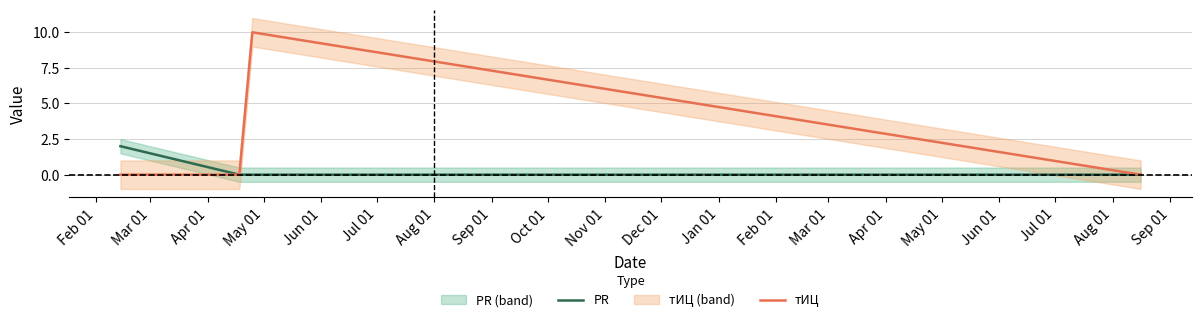

What is the total value across all series at Feb 01?

2